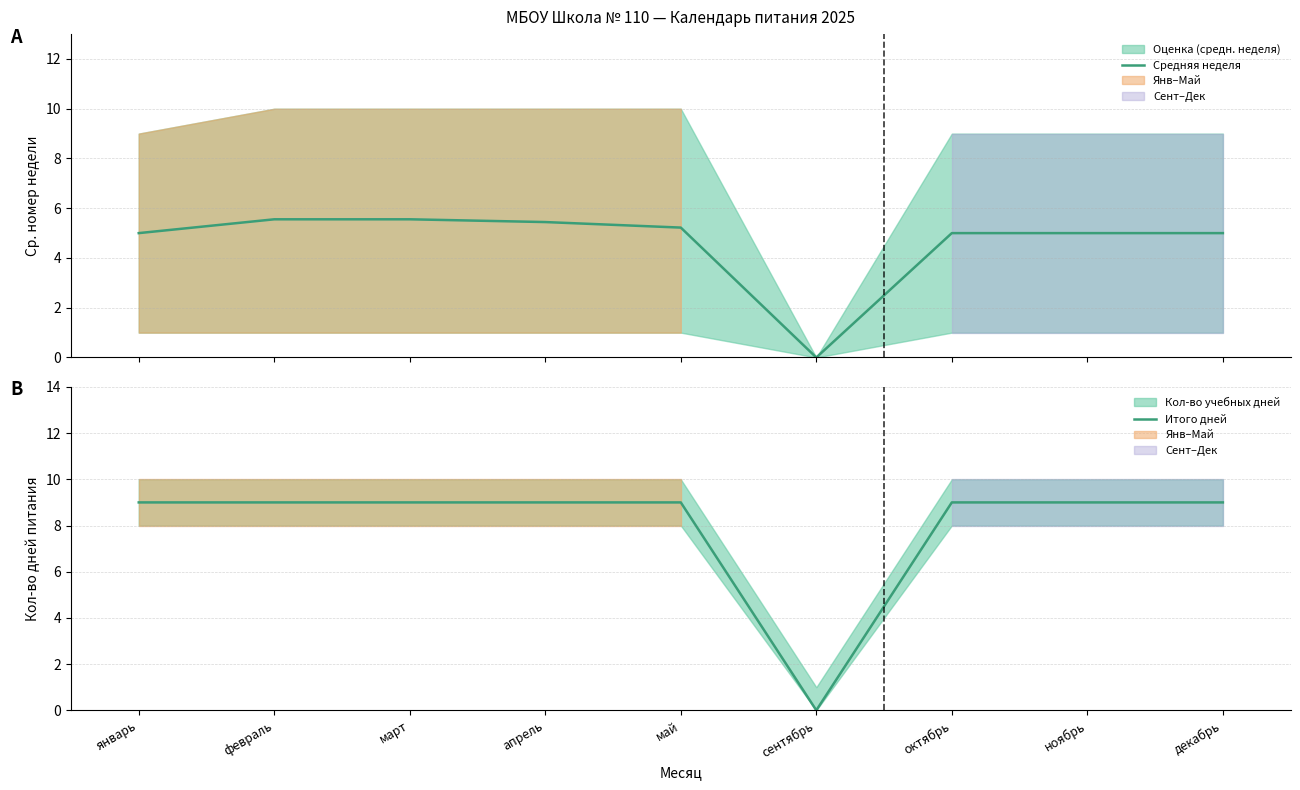

In Итого дней, how many points are lower than both neighbors (excluding endpoints)?

1